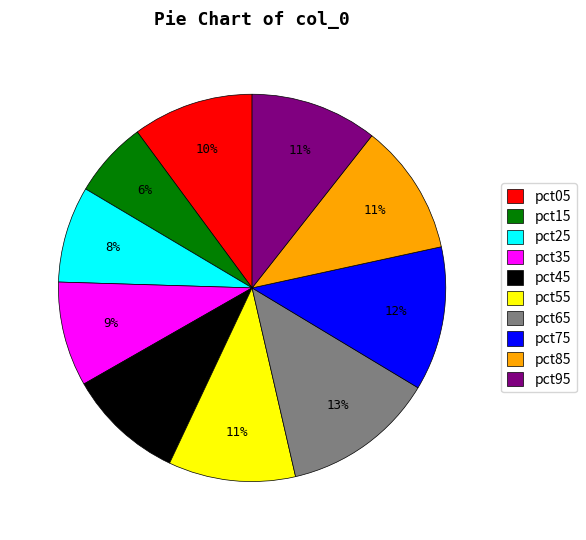

Which category has the smallest portion of the pie?

pct15